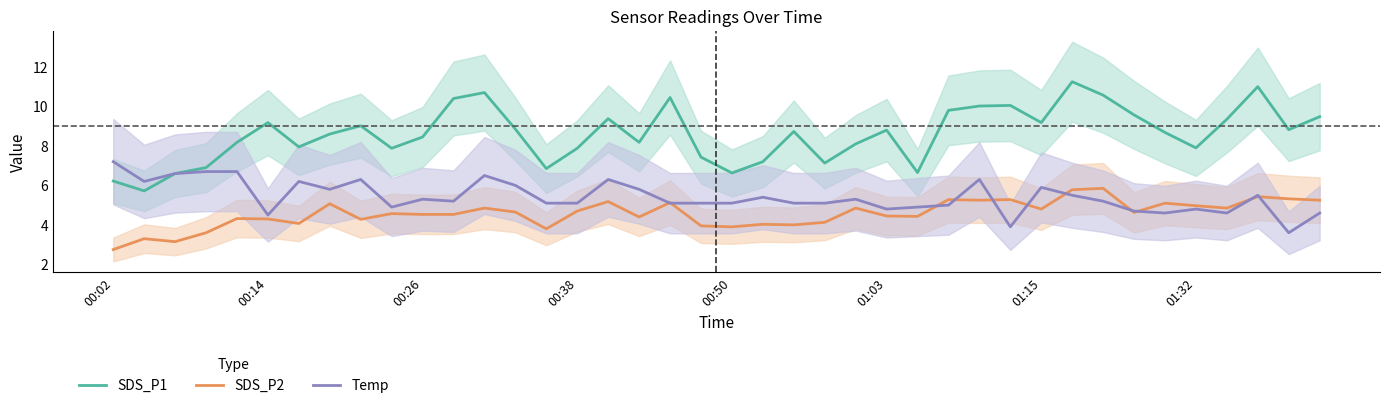

Is it true that SDS_P1 equals 4.7 at 00:38?

False